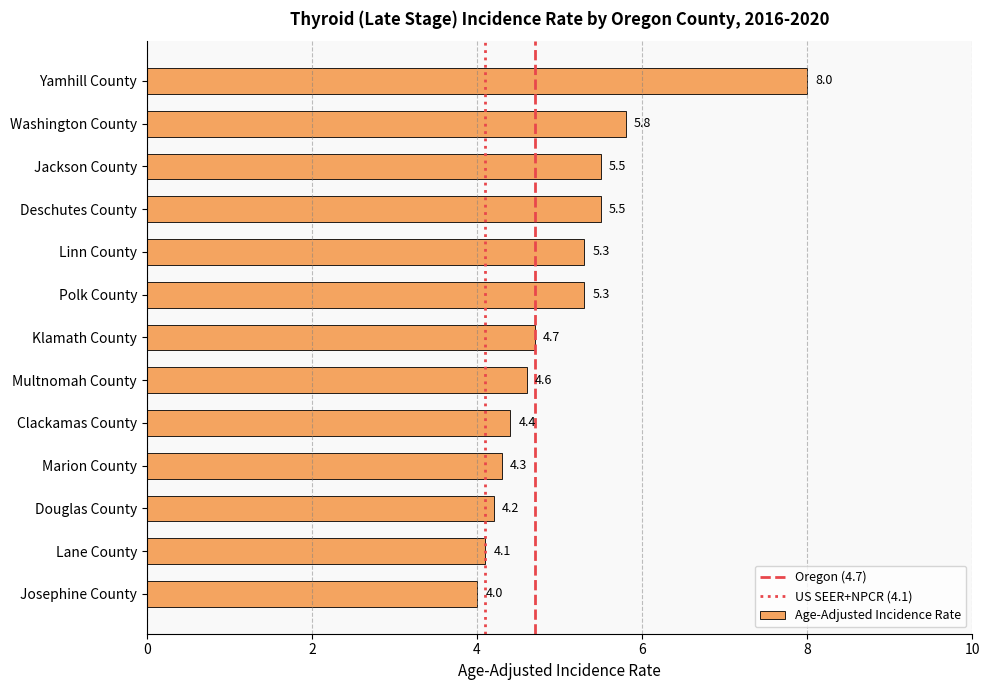

What is the change in value from Linn County to Lane County?

-1.2